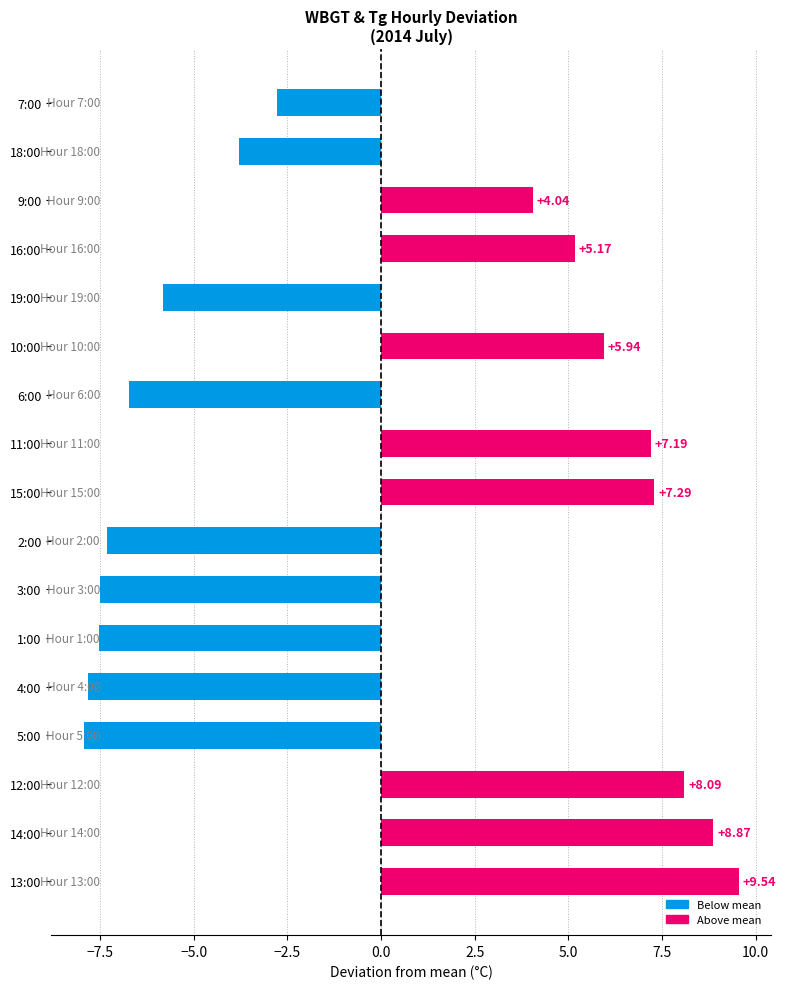

What is the sum of all values?

-1.0